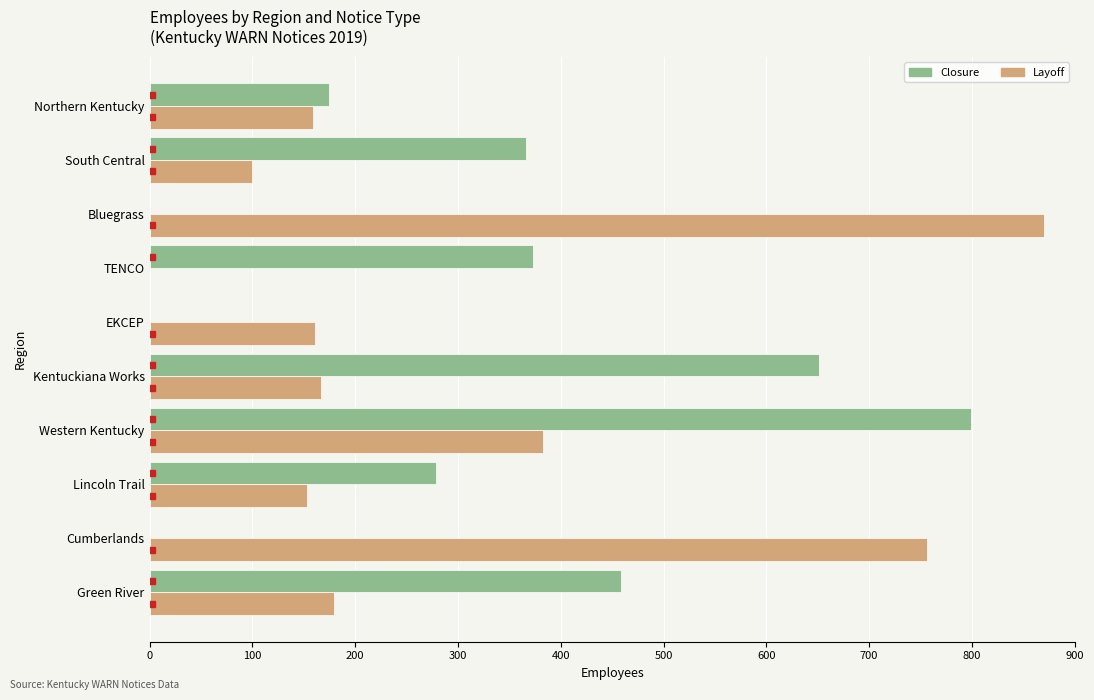

What is the sum of the Closure values at Kentuckiana Works and South Central?

1017